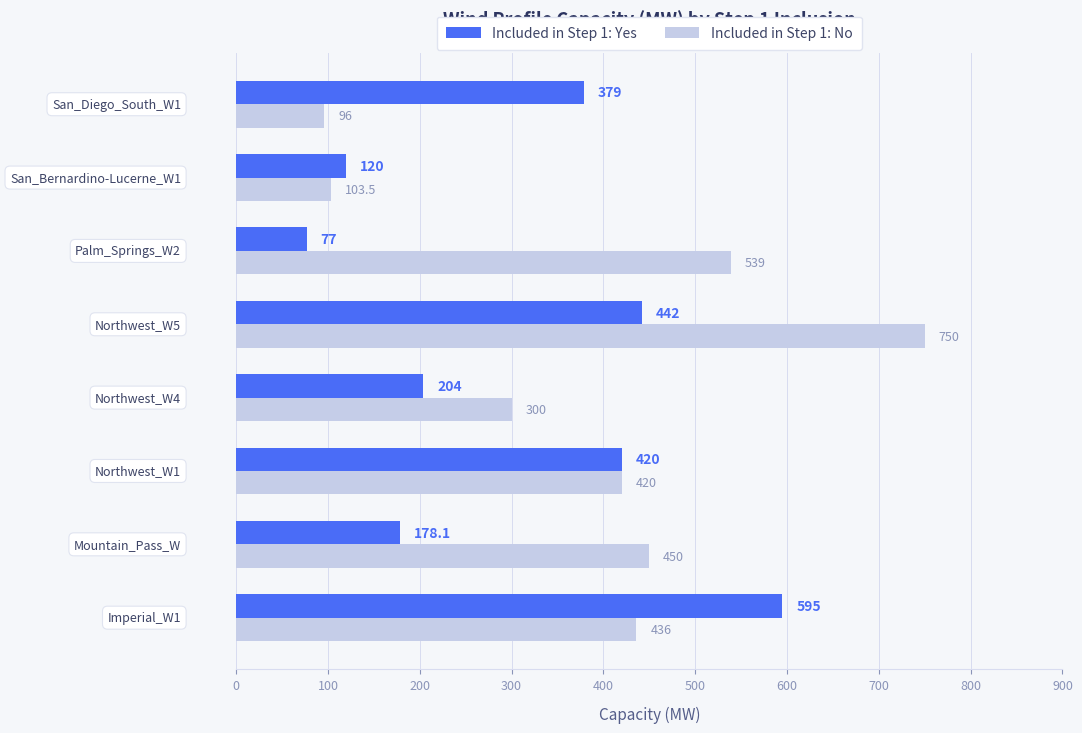

How many Included in Step 1: No values are between 300 and 539?

5